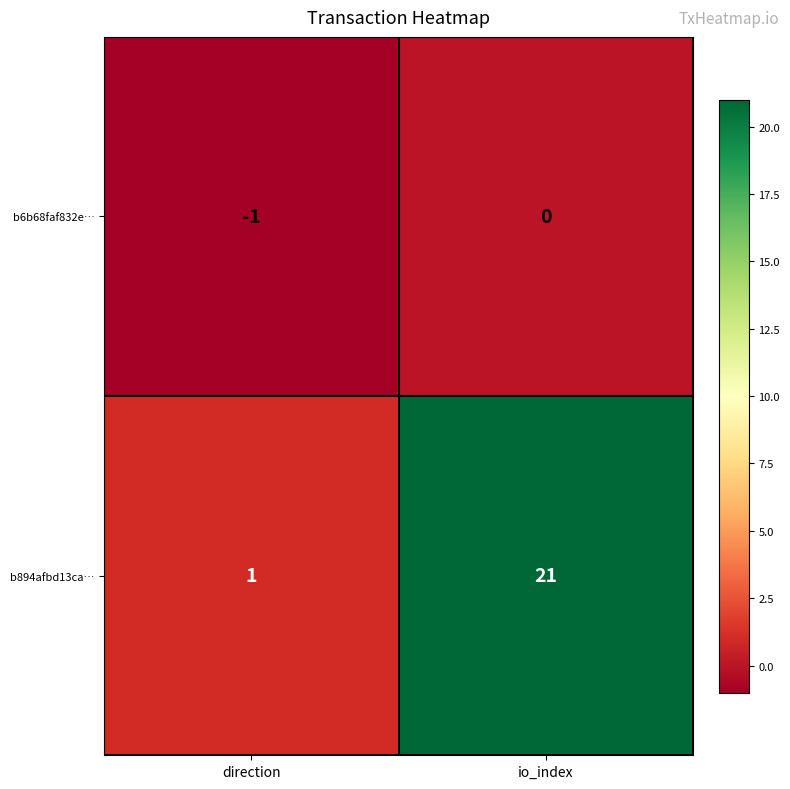

Reading right to left, extract all data points from this chart.

b6b68faf832e…: 0	-1
b894afbd13ca…: 21	1